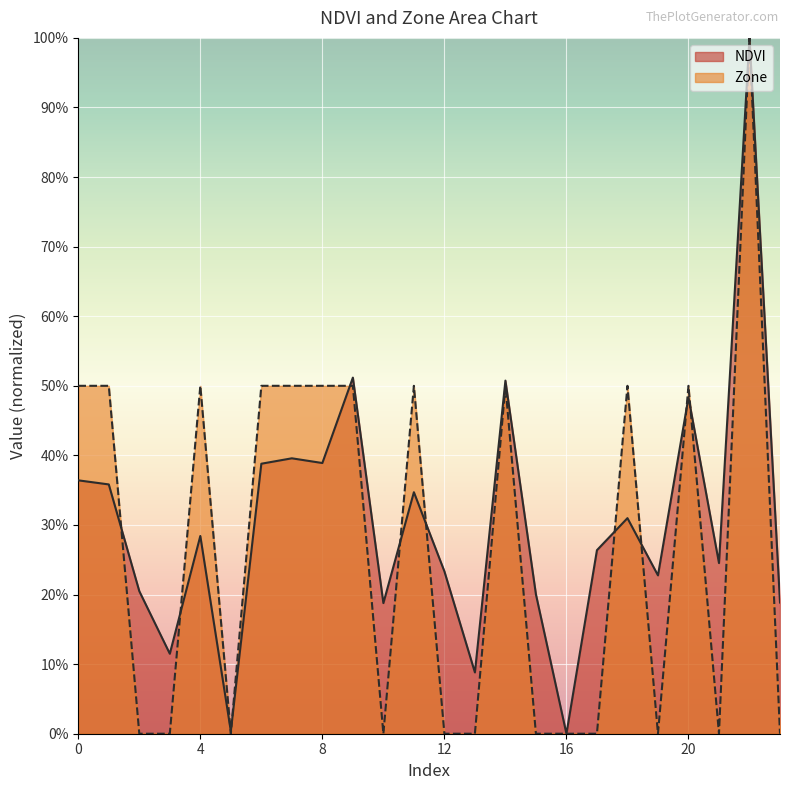

Reading left to right, transcribe all the data shown in this chart.

NDVI: 0=0.4	1=0.4	2=0.2	3=0.1	4=0.3	5=0.0	6=0.4	7=0.4	8=0.4	9=0.5	10=0.2	11=0.3	12=0.2	13=0.1	14=0.5	15=0.2	16=0.0	17=0.3	18=0.3	19=0.2	20=0.5	21=0.2	22=1.0	23=0.2
Zone: 0=0.5	1=0.5	2=0.0	3=0.0	4=0.5	5=0.0	6=0.5	7=0.5	8=0.5	9=0.5	10=0.0	11=0.5	12=0.0	13=0.0	14=0.5	15=0.0	16=0.0	17=0.0	18=0.5	19=0.0	20=0.5	21=0.0	22=1.0	23=0.0